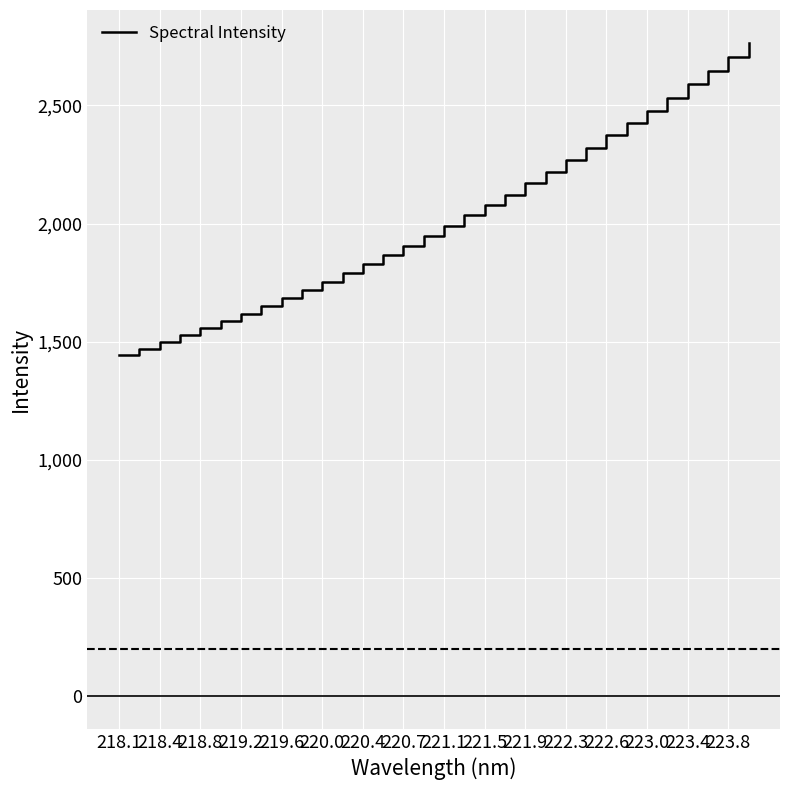

What is the smallest value displayed?

1445.0